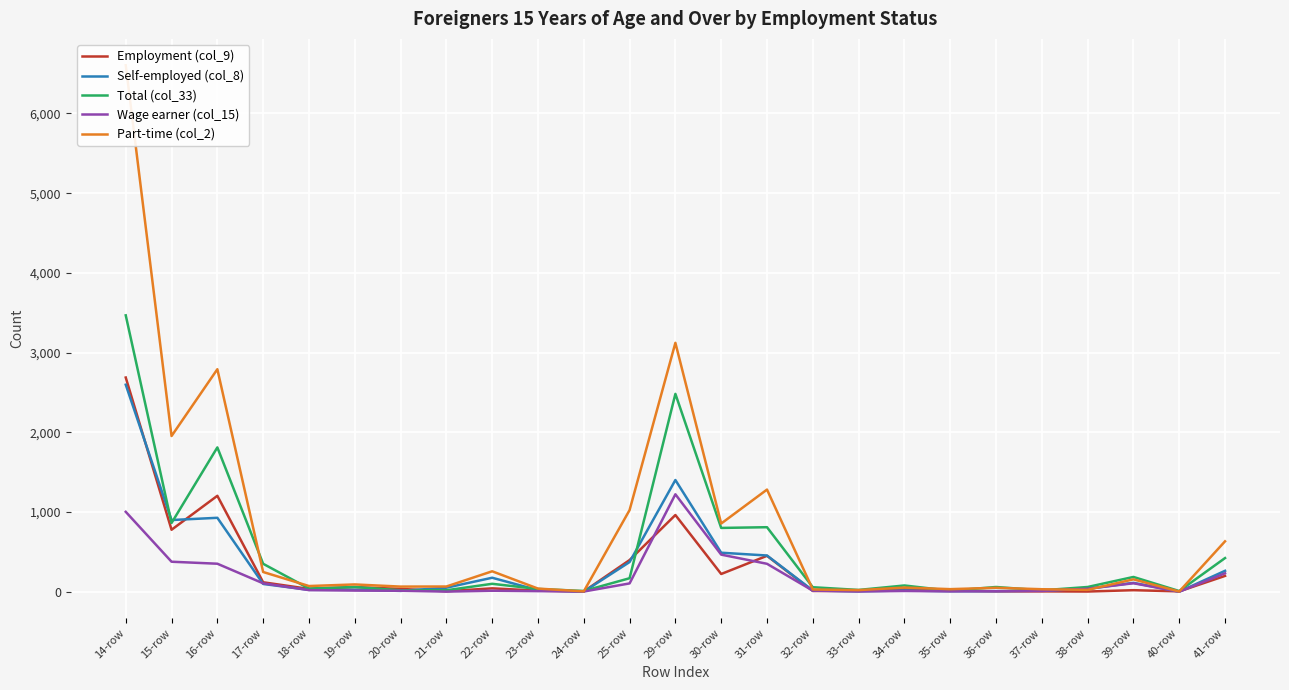

What is the difference between the maximum and minimum values in the Employment (col_9) series?

2685